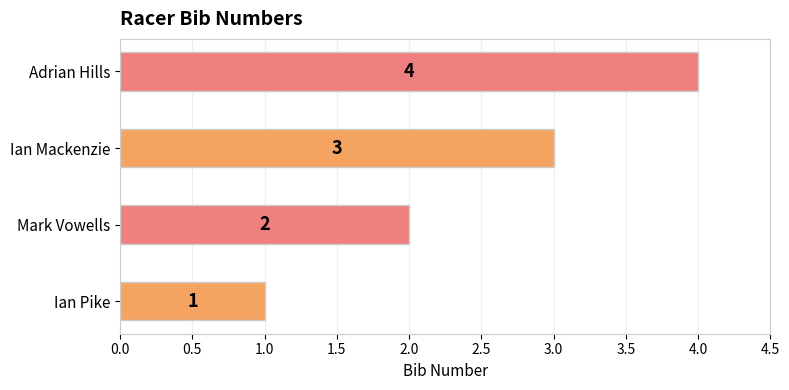

What is the difference between the maximum and second lowest values?

2